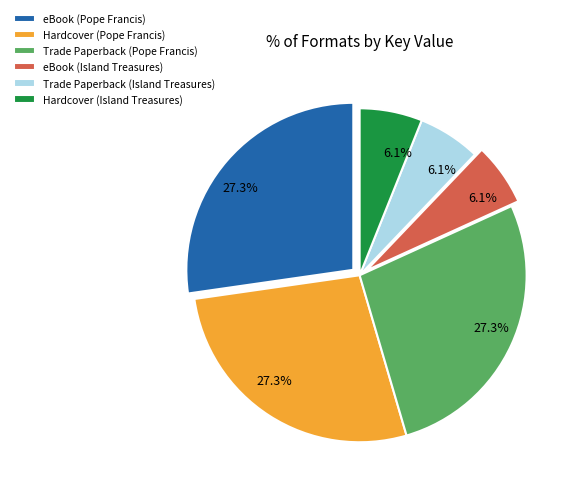

Is there a majority slice in this chart?

No